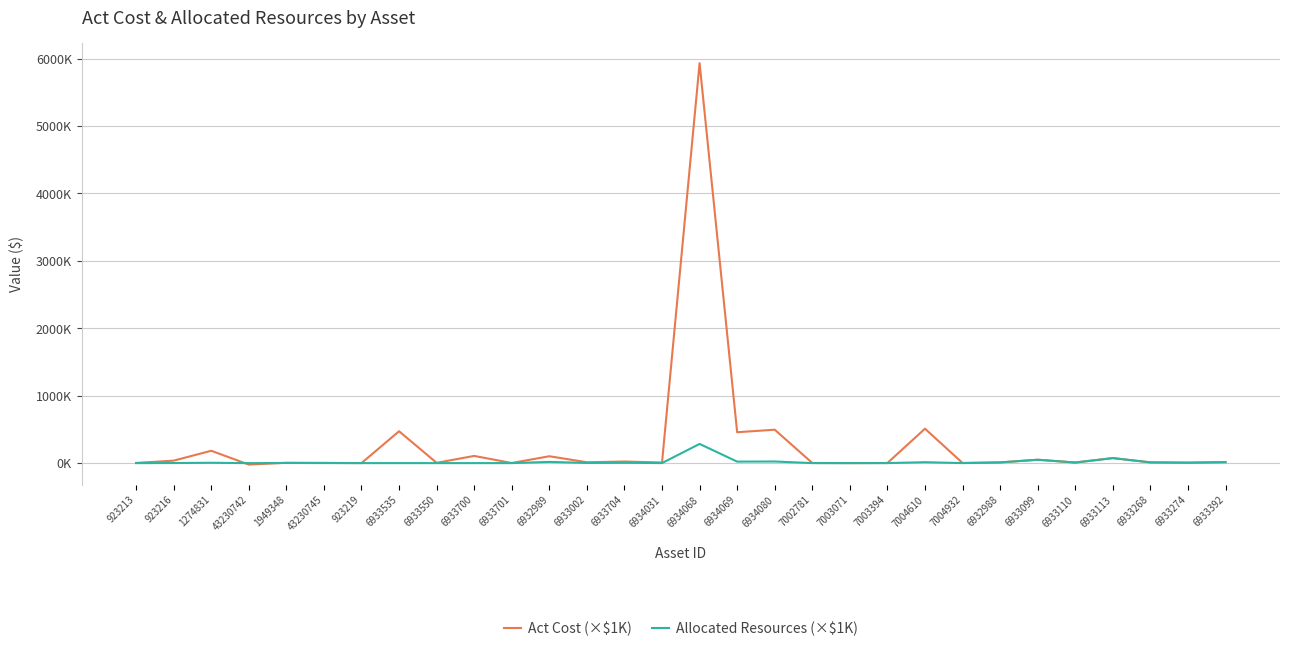

The value of Allocated Resources (×$1K) at 6933700 is 0.0. True or false?

True